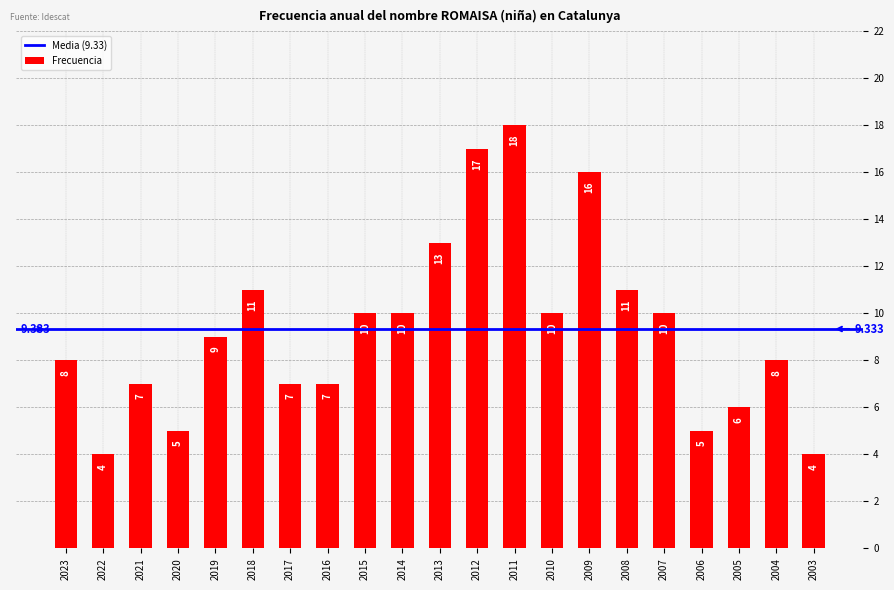

At which label does the data first exceed 9?

2018